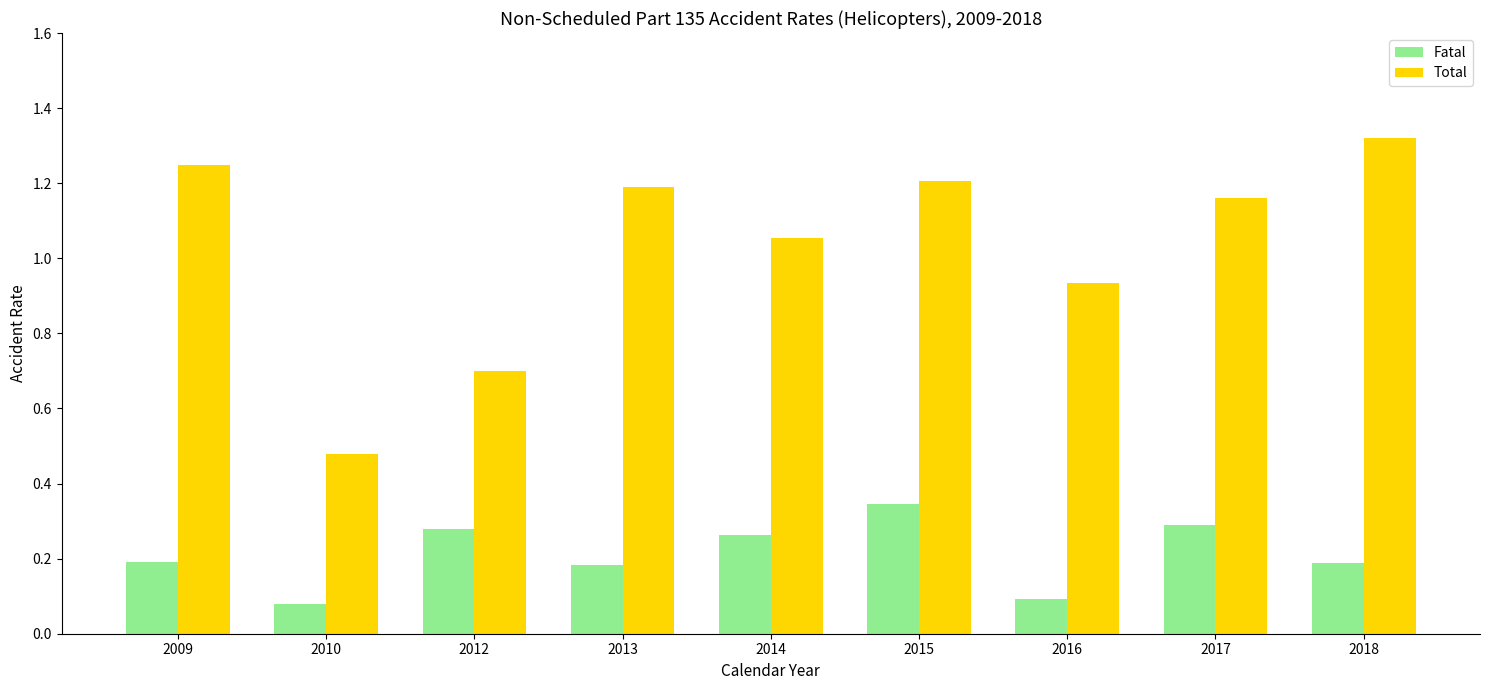

At which category does the chart reach its peak across all series?

2018